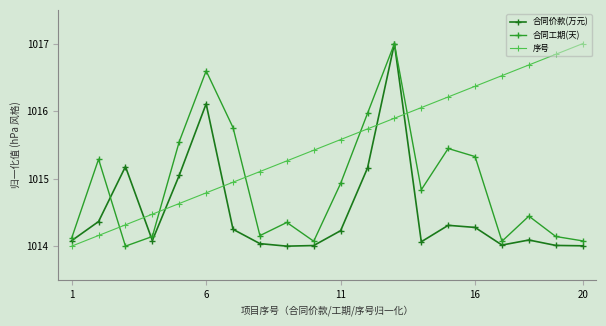

What is the value of the 序号 point at the 3rd from the left?

1014.3